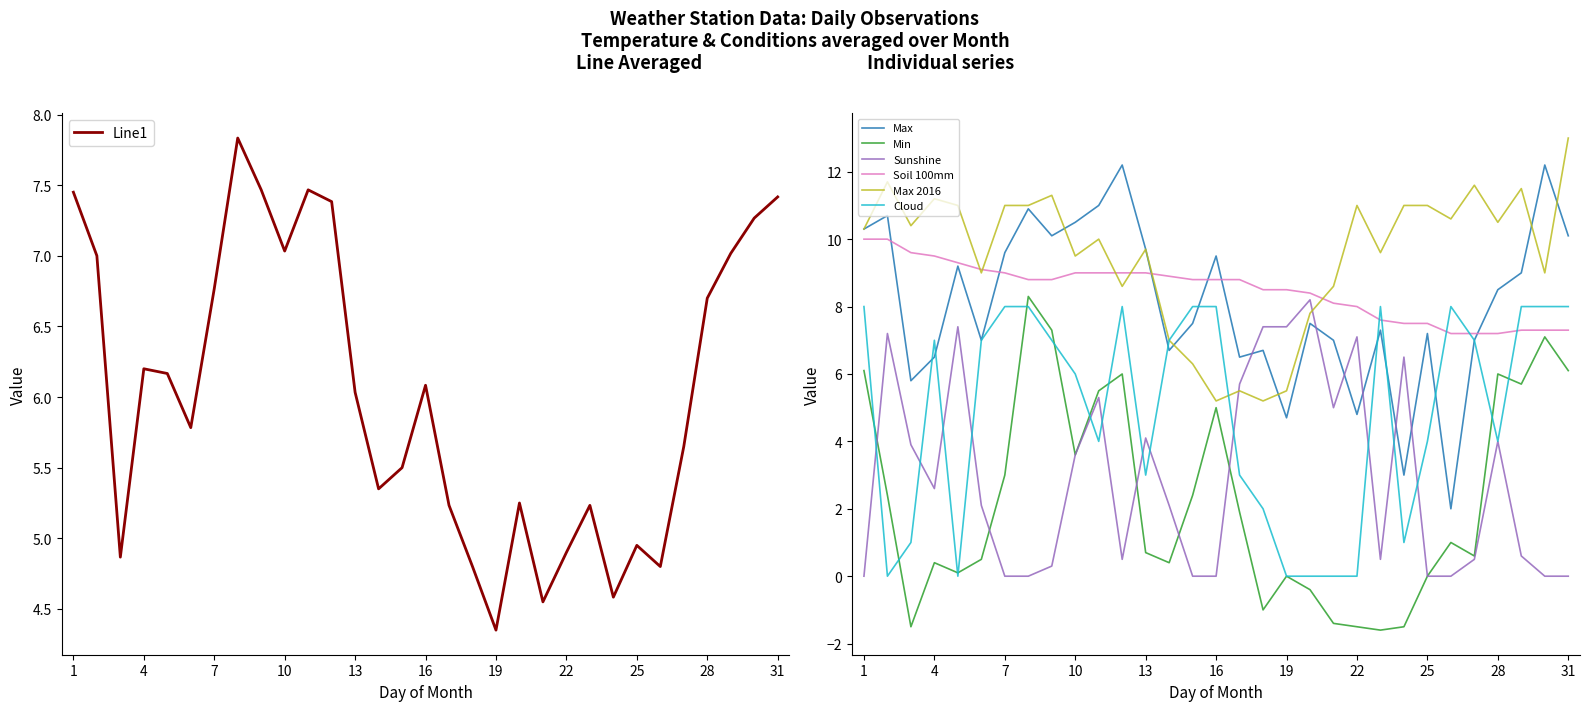

At which category does Min reach its first local peak?

4